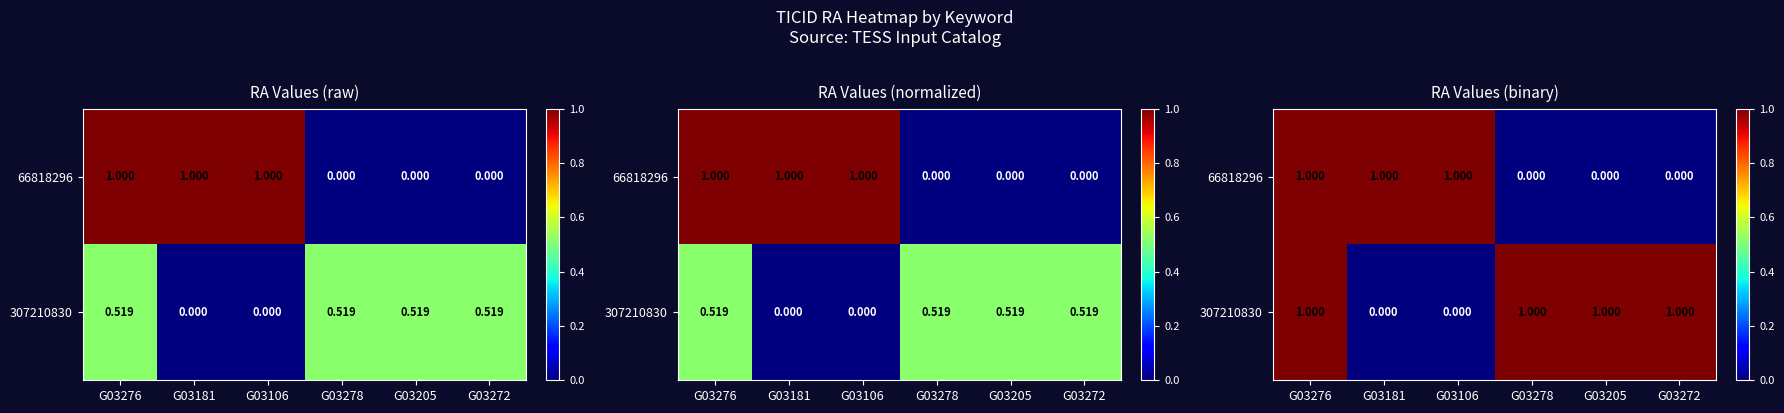

Between G03272 and G03278, which is larger?

G03272